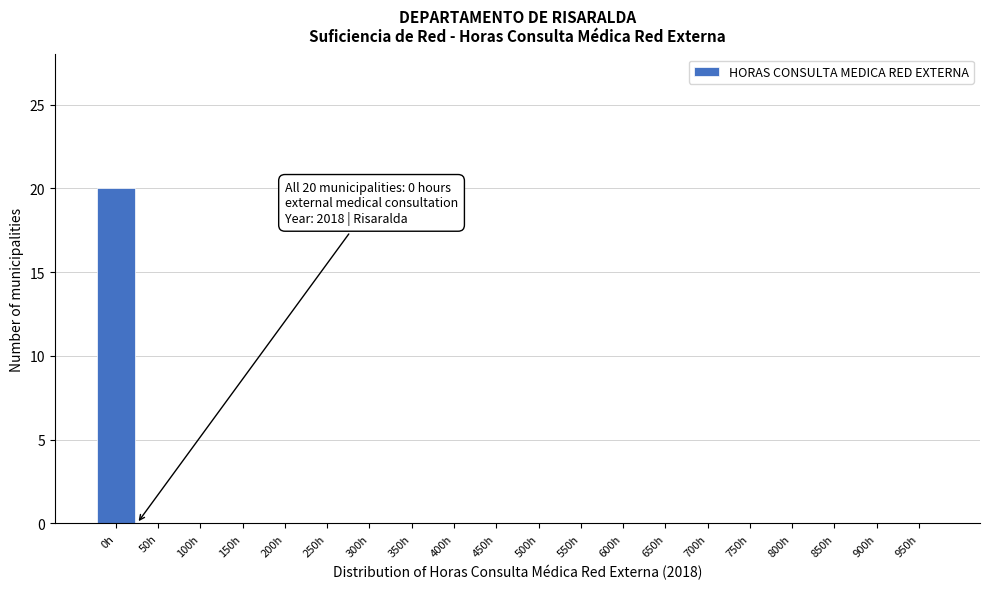

Which range on the x-axis has the tallest bar?

-25 to 25